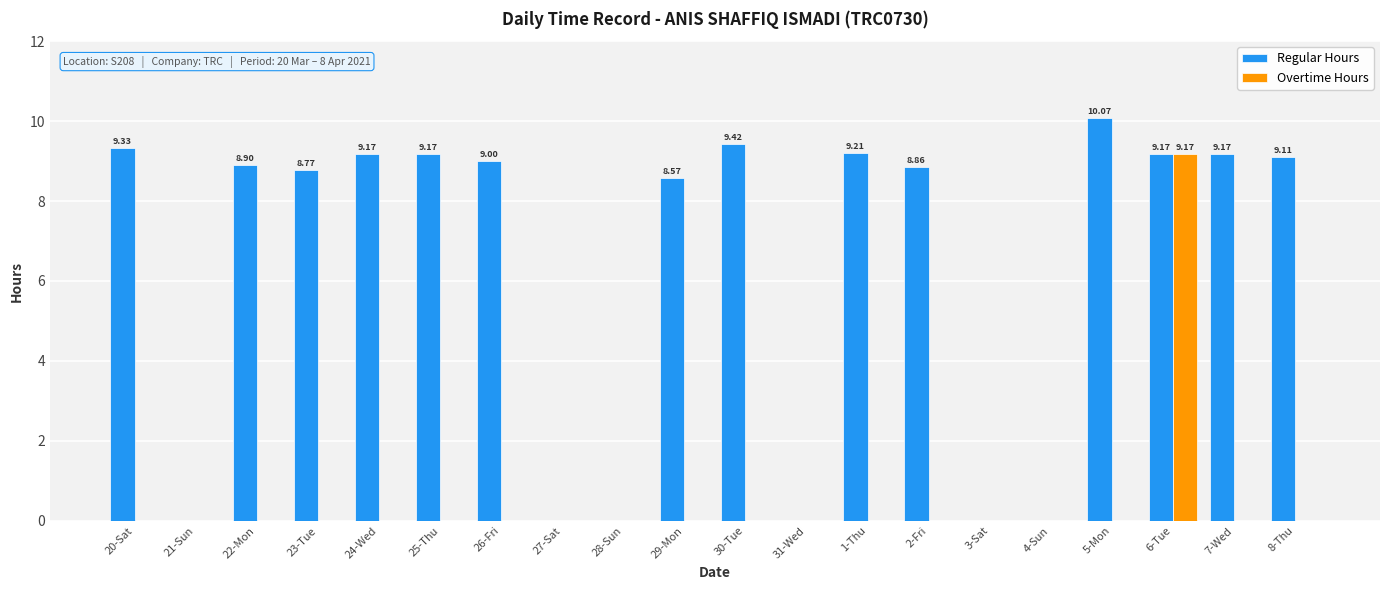

What is the sum of all Overtime Hours values?

9.2